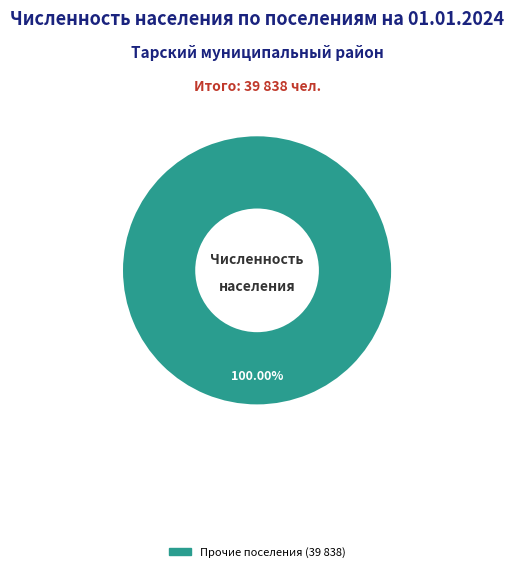

How many slices are in this pie chart?

1